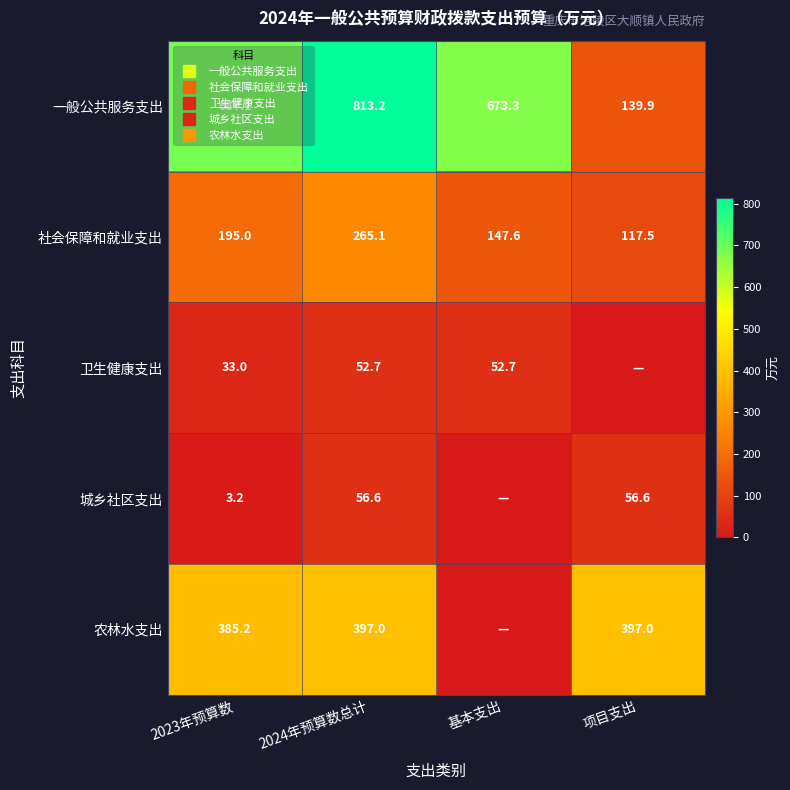

How many values in 农林水支出 are above zero?

3